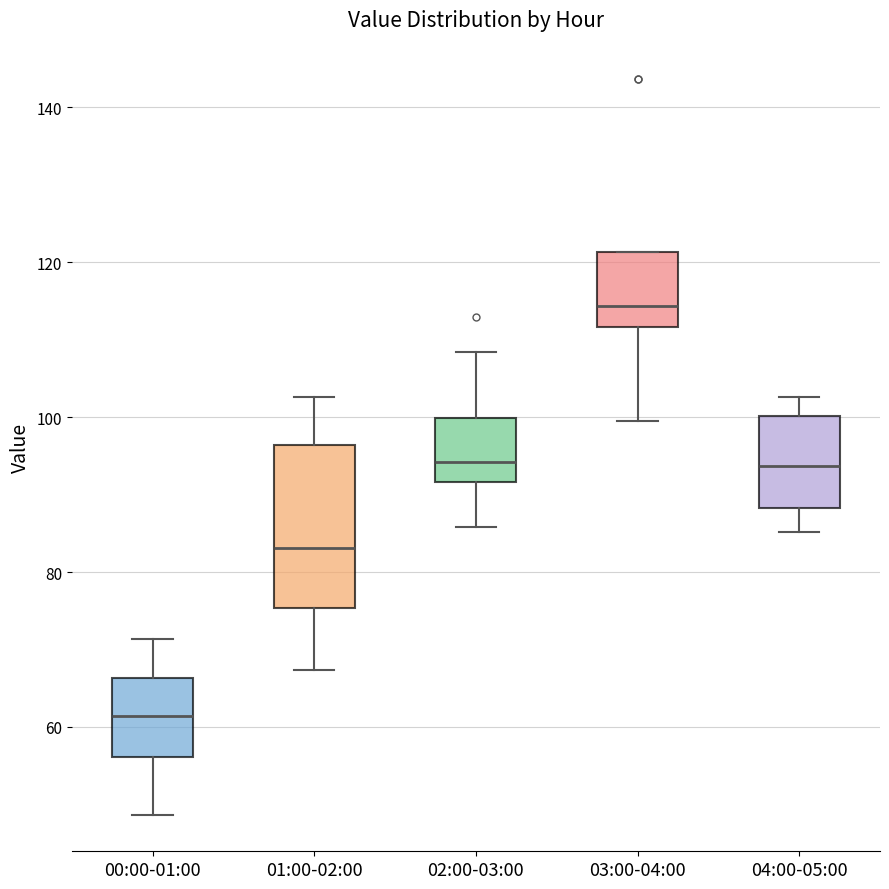

Which box is the tallest, from its lower edge to its upper edge?

01:00-02:00